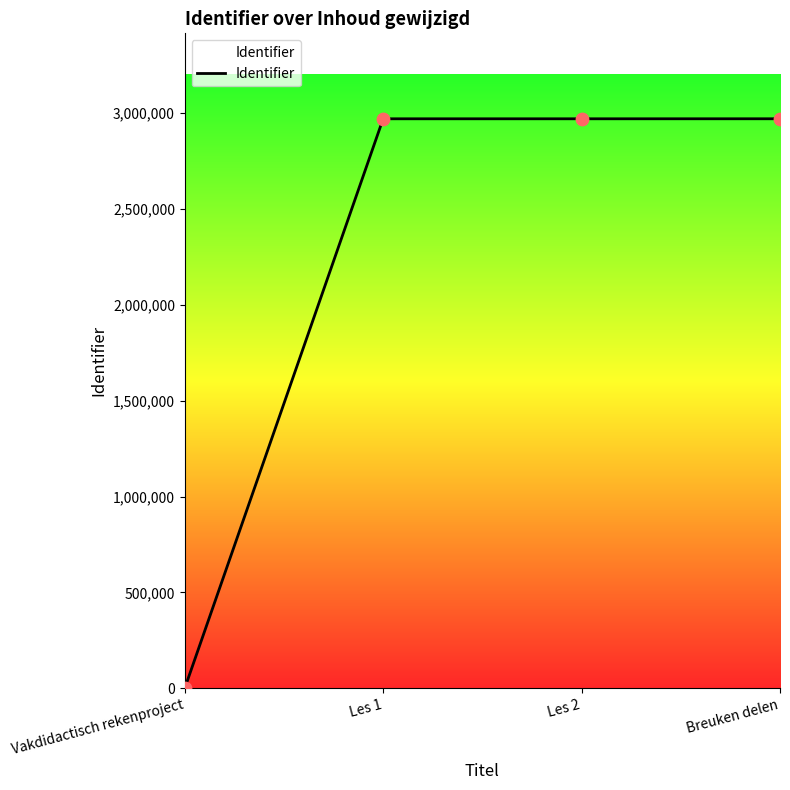

What is the ratio of the value at Les 2 to the value at Les 1?

1.0